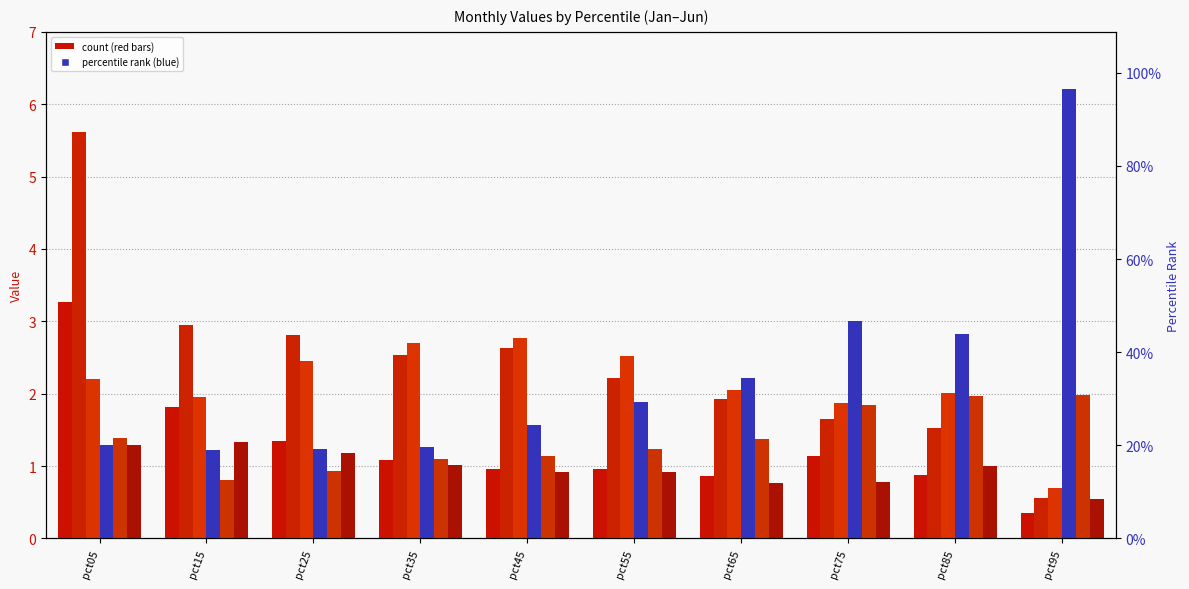

How many data points in Mar are less than 2?

3